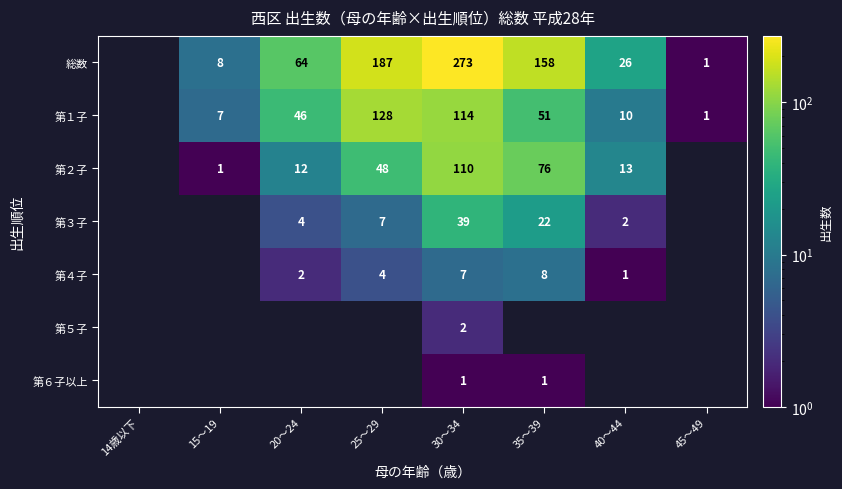

The 第２子 series shows 76 at 35～39. True or false?

True